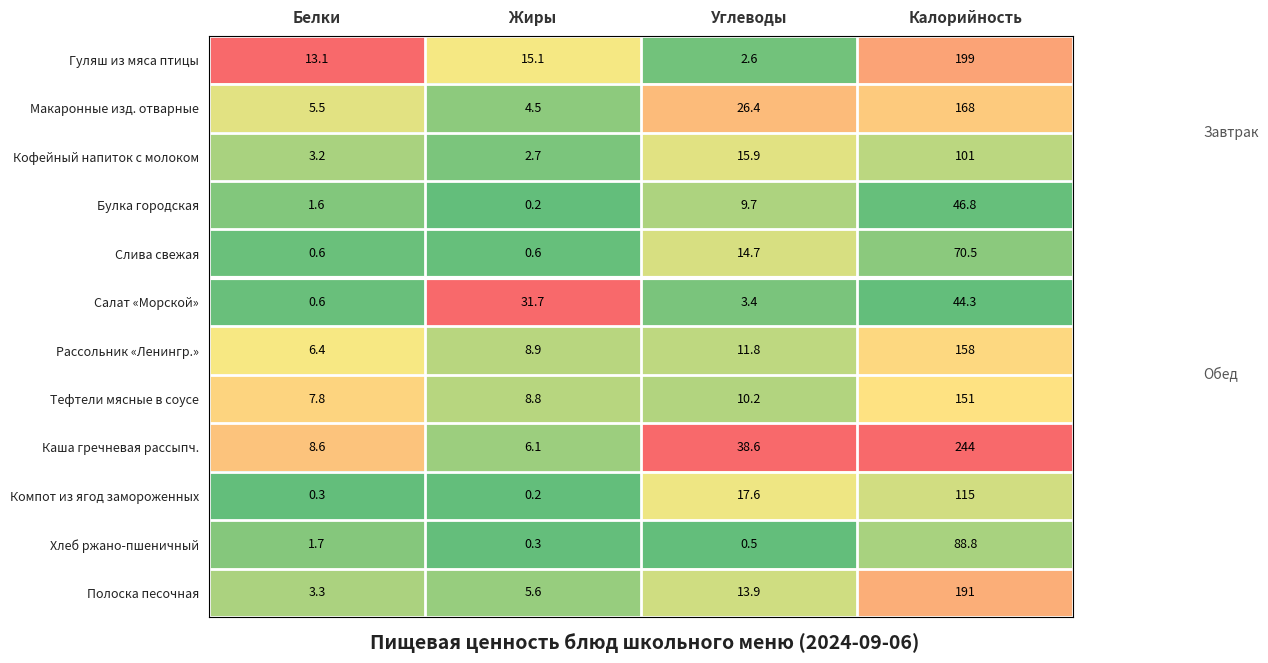

Which category has the highest value in the Тефтели мясные в соусе series?

Калорийность